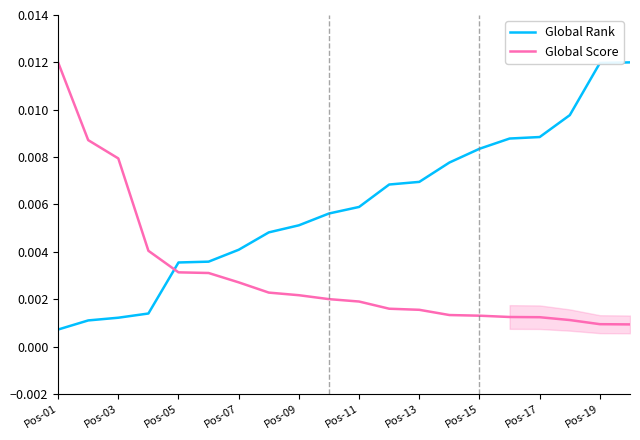

After their last crossing, which series has the higher values: Global Score or Global Rank?

Global Rank